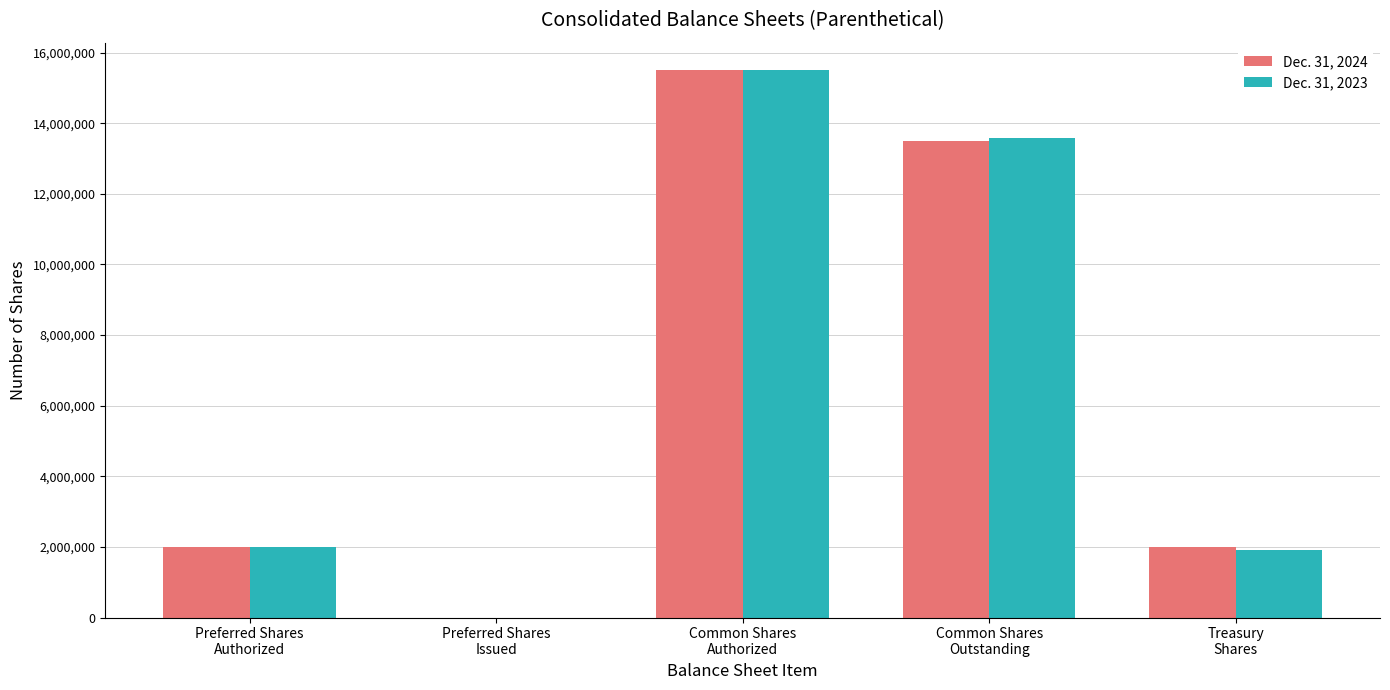

Where does the Dec. 31, 2024 series first go above 2001668?

Common Shares
Authorized